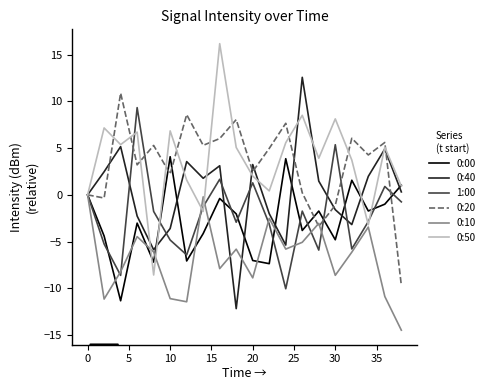

What is the minimum value shown in the chart?

-14.5